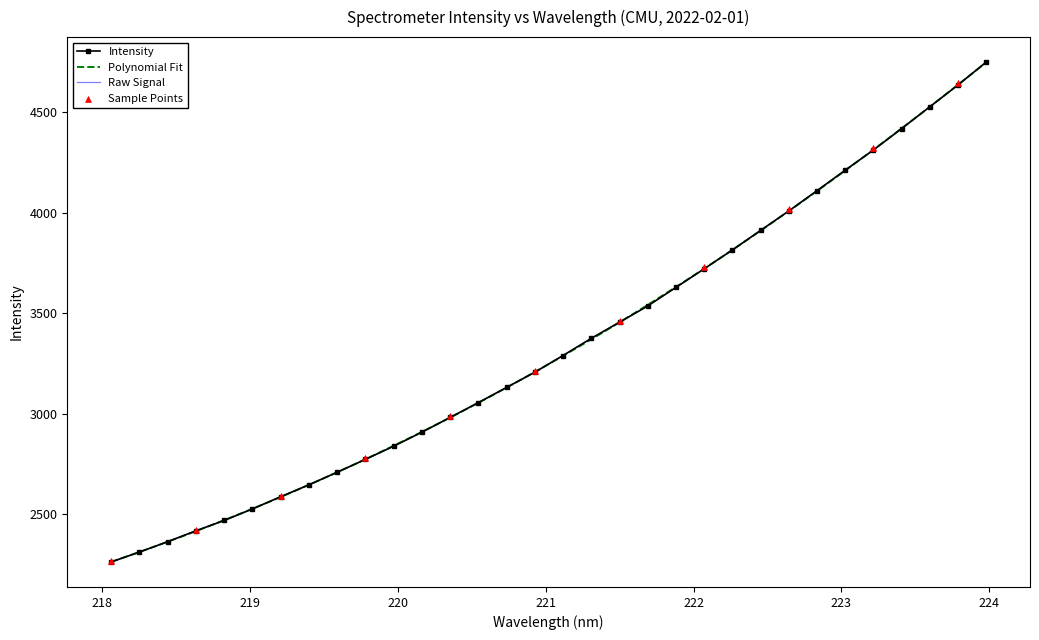

What is the ratio of the value at 220.3533 to the value at 219.0156?

1.2